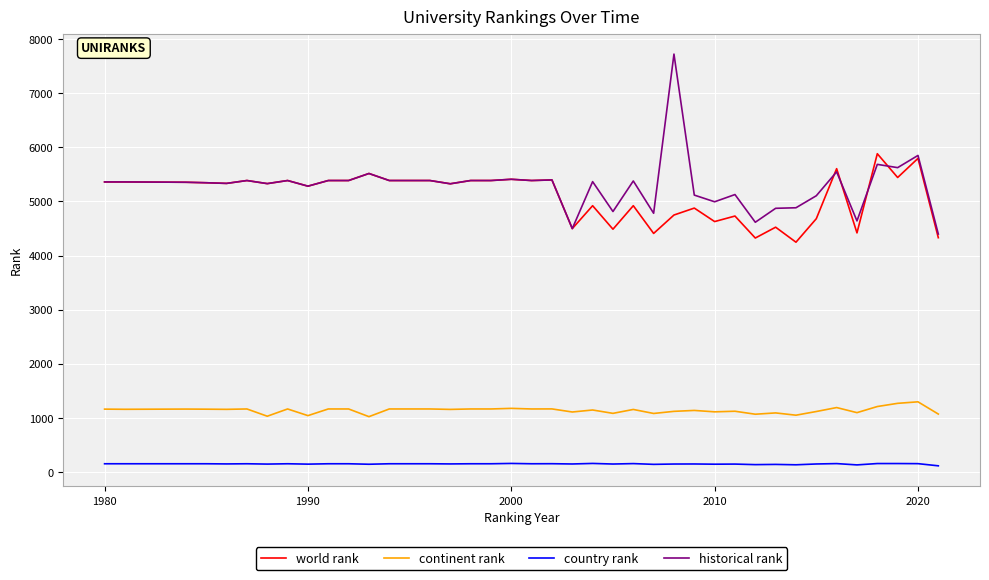

What is the greatest value displayed?

7721.0